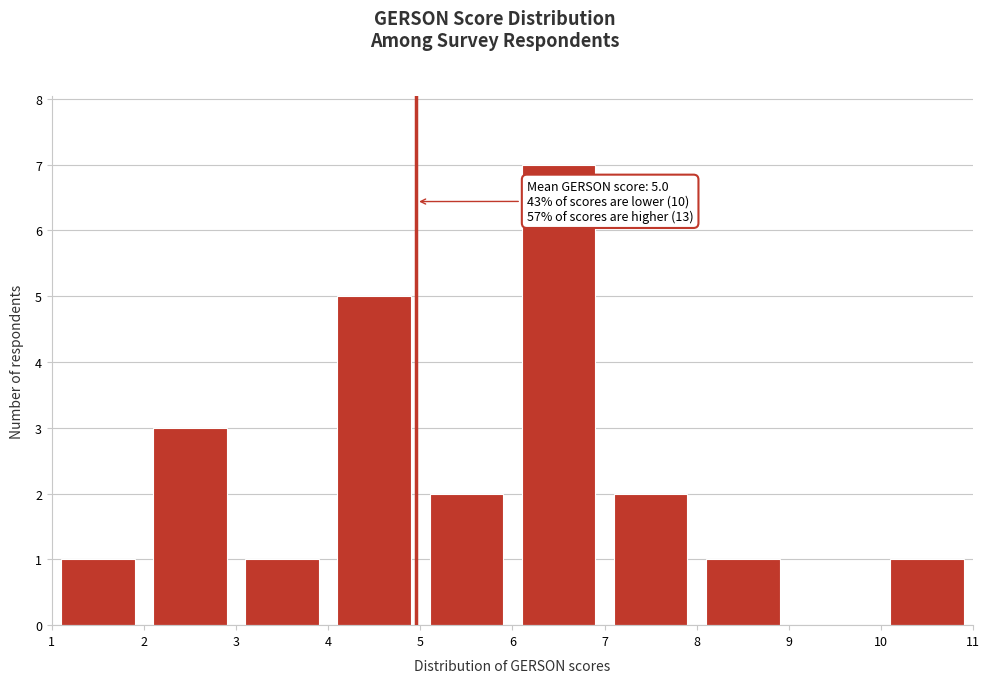

Which range on the x-axis has the tallest bar?

6 to 7